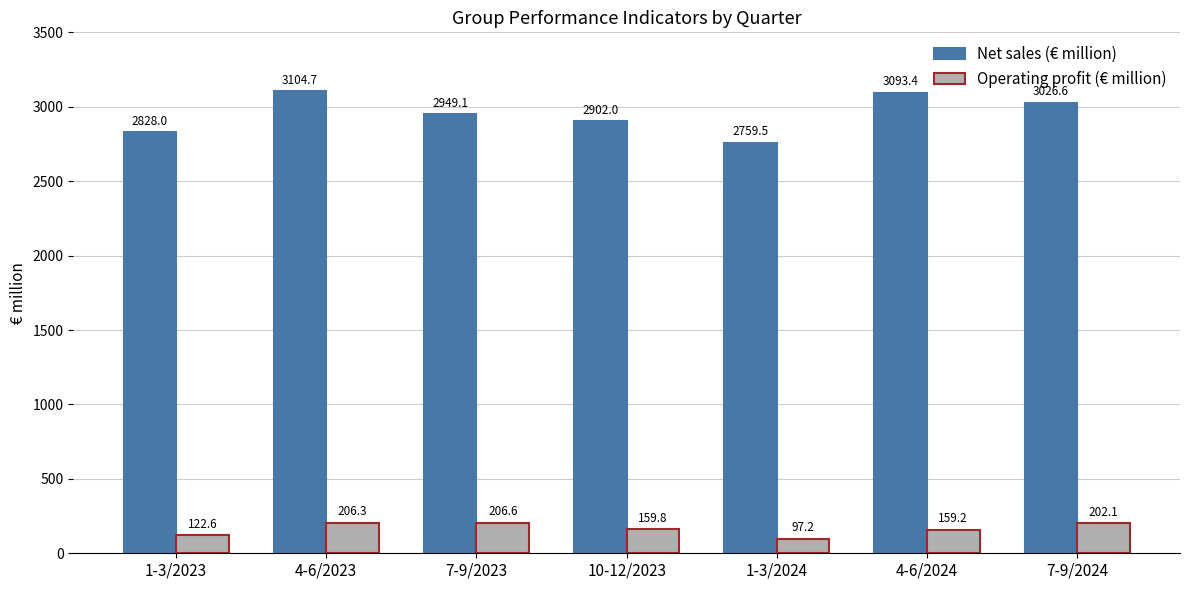

Reading left to right, extract all data points from this chart.

Net sales (€ million): 2828.0	3104.7	2949.1	2902.0	2759.5	3093.4	3026.6
Operating profit (€ million): 122.6	206.3	206.6	159.8	97.2	159.2	202.1